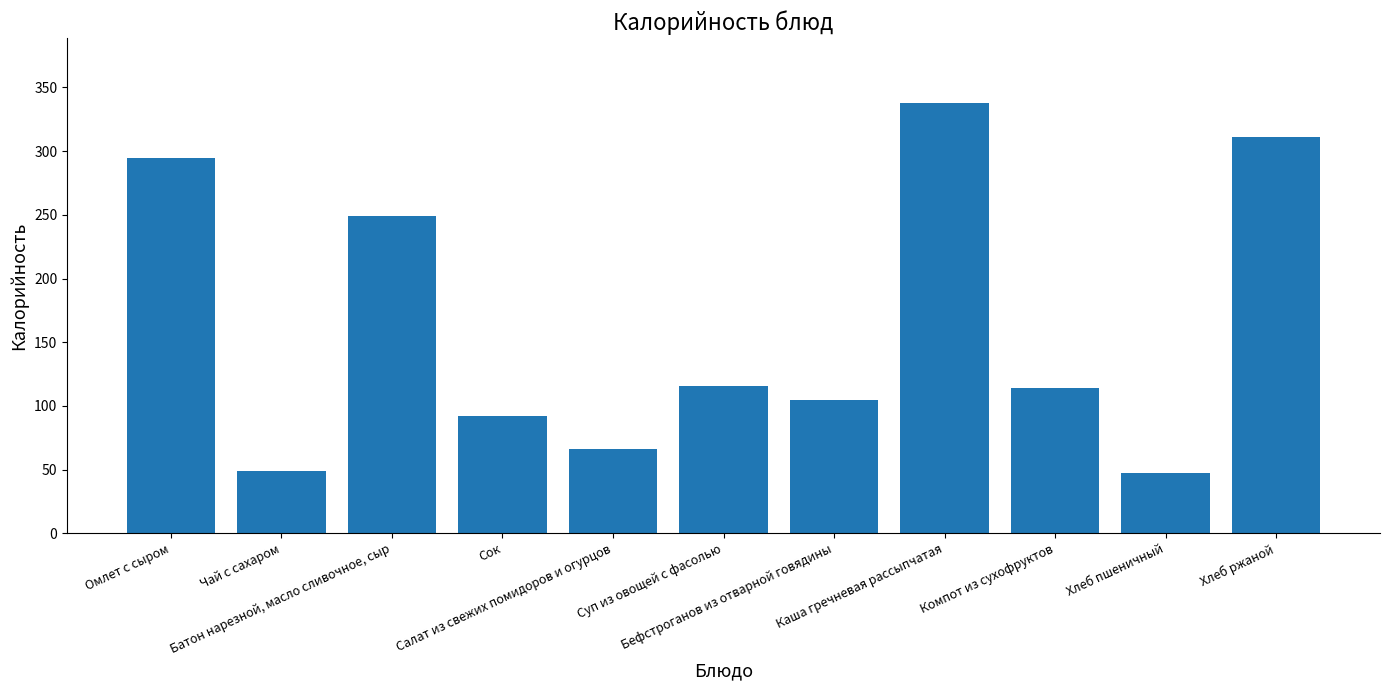

What is the maximum value shown in the chart?

338.0